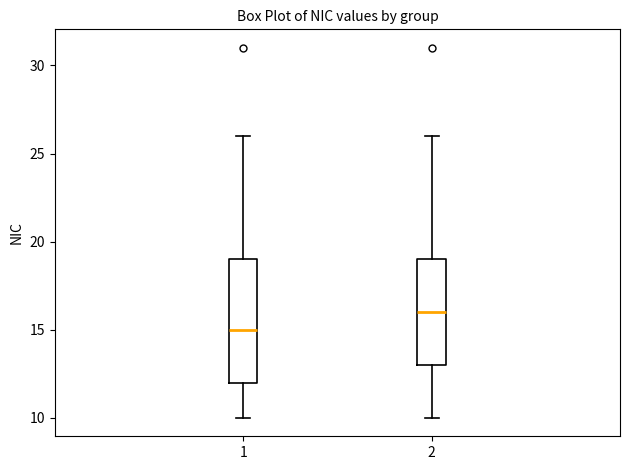

Where does the upper whisker of the box at x = 1 end on the y-axis? The values are not printed on the chart, so give them approximately, as read against the axis.

26